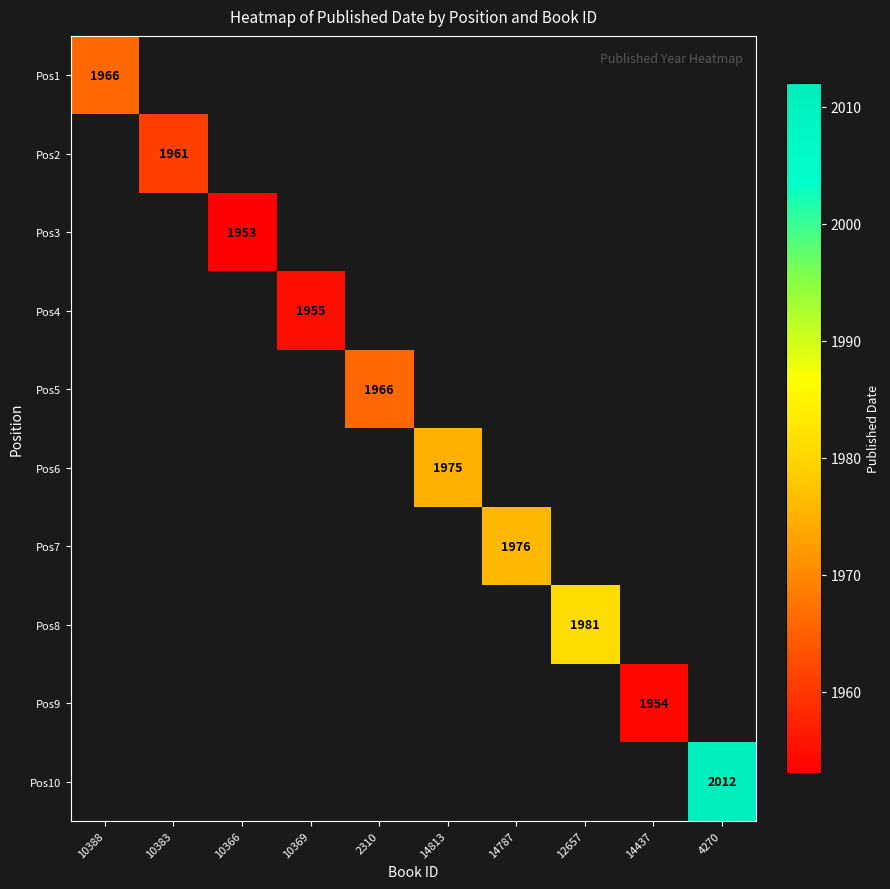

True or false: Pos1 has a value of 3428 at 10388.

False